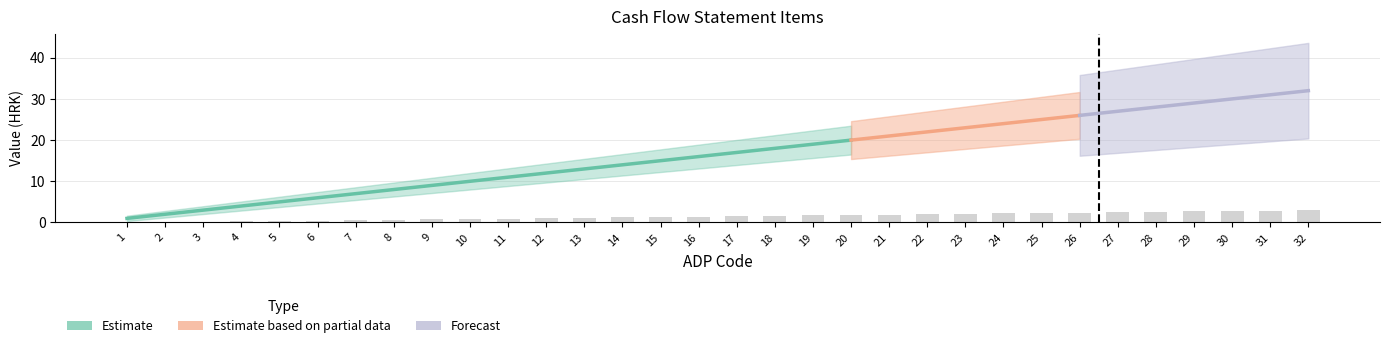

How many bars are there in total?

32